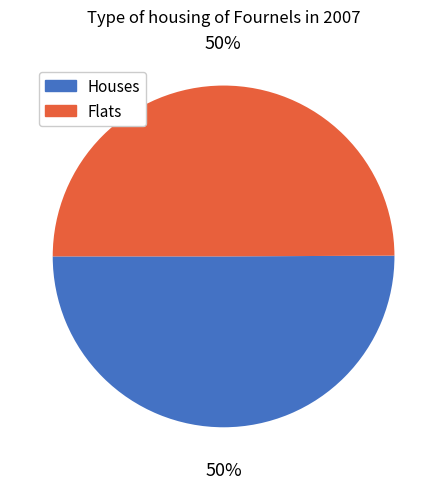

Count the number of slices in the pie.

2